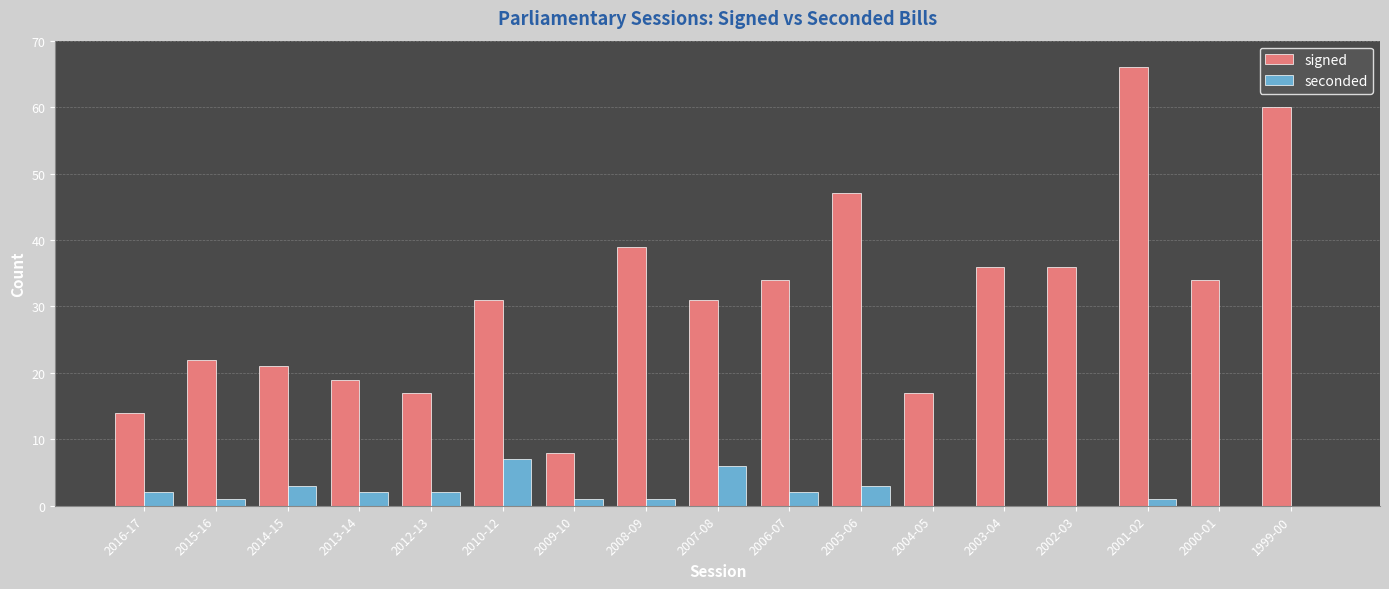

Reading right to left, list all the values displayed in this chart.

signed: 60	34	66	36	36	17	47	34	31	39	8	31	17	19	21	22	14
seconded: 0	0	1	0	0	0	3	2	6	1	1	7	2	2	3	1	2